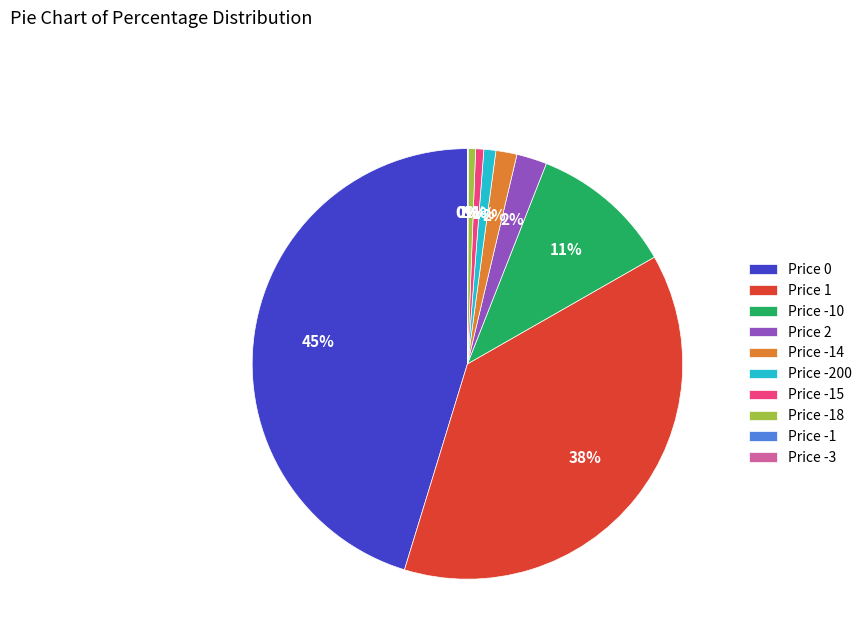

Is it true that Price 2 is 14% of the pie?

False